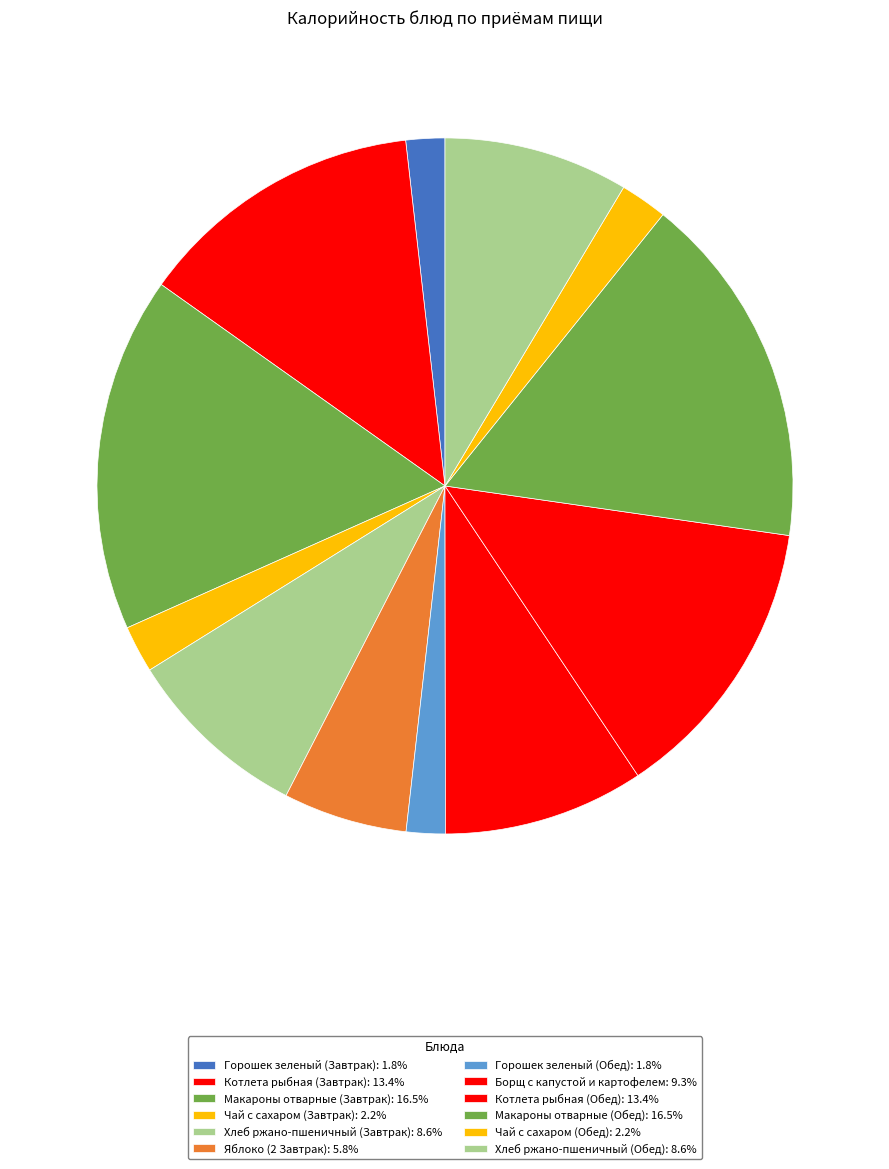

The Макароны отварные (Завтрак) slice represents 27% of the pie. True or false?

False